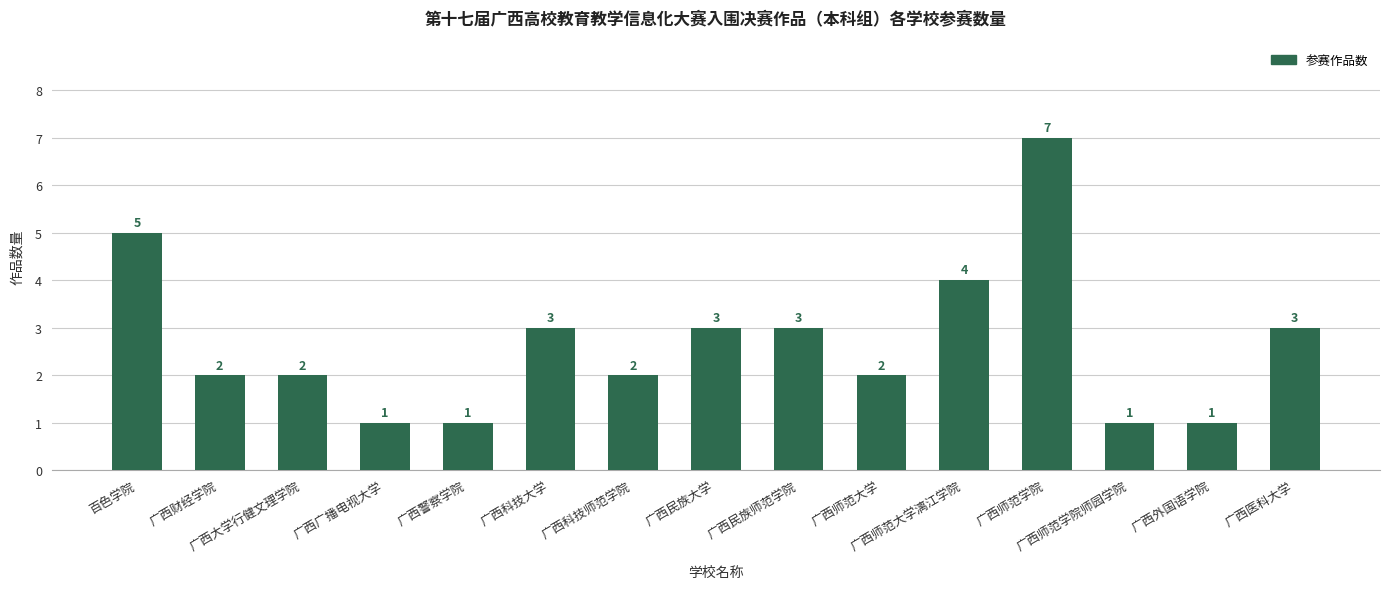

What is the difference between the values at 广西师范大学漓江学院 and 广西外国语学院?

3